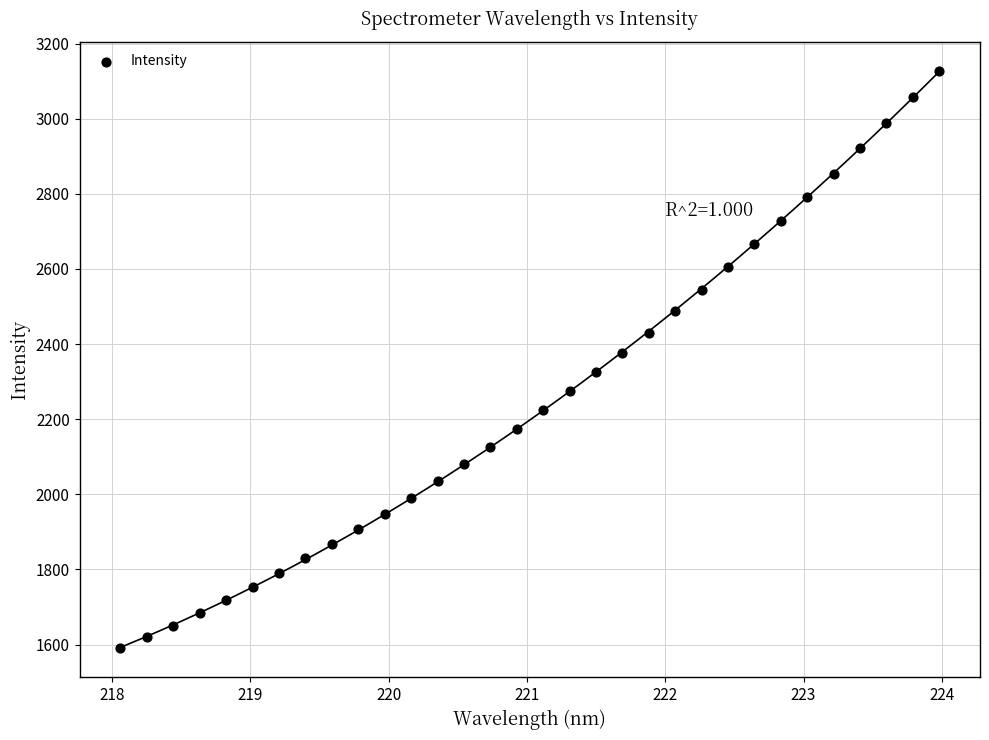

What is the range of Y values (max minus min)?

1537.8